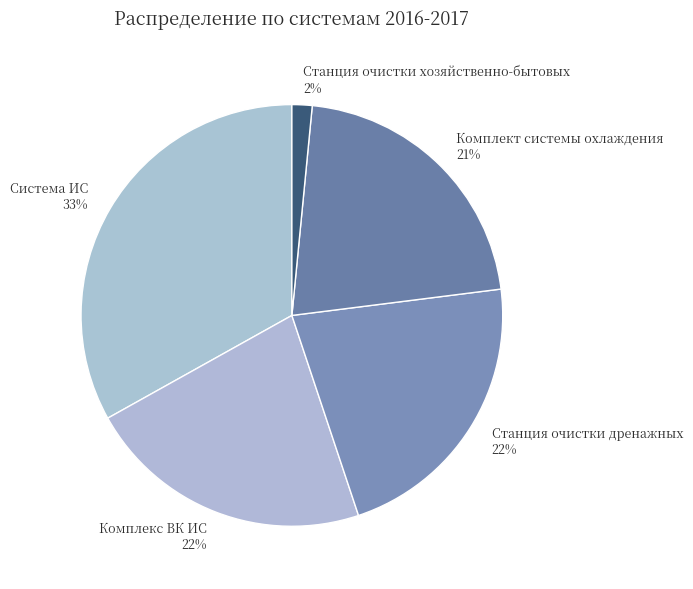

Is there a majority slice in this chart?

No